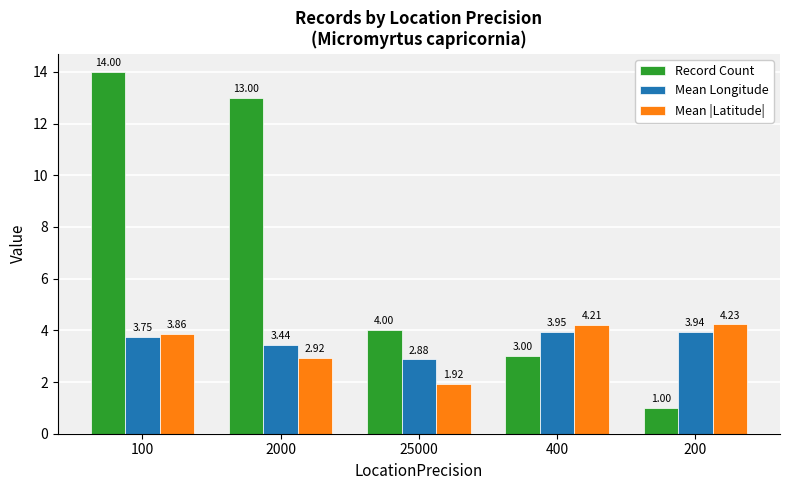

What is the difference between the second highest and second lowest values in the Mean |Latitude| series?

1.3